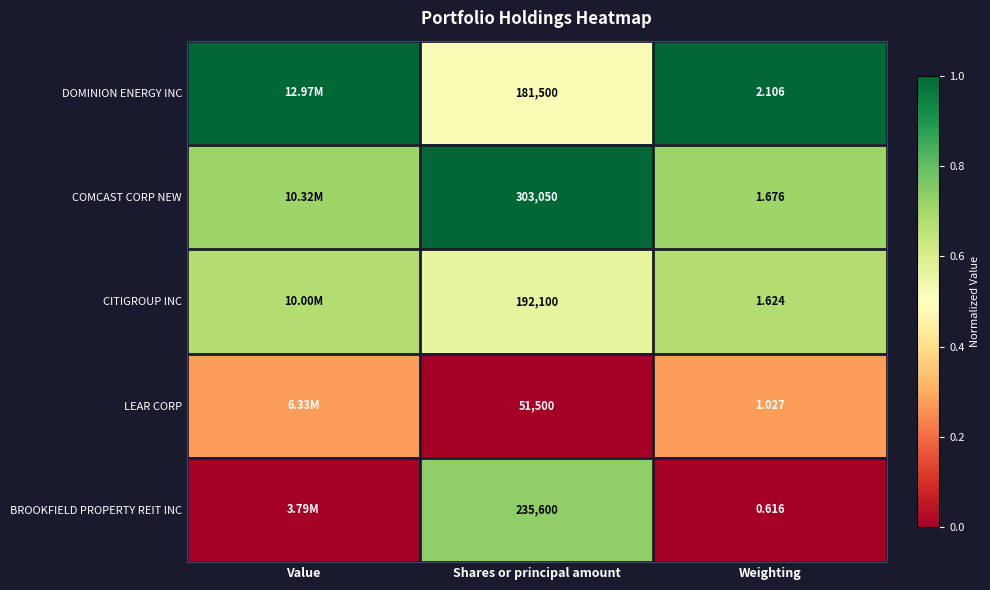

Rank the series at Weighting from lowest to highest value.

BROOKFIELD PROPERTY REIT INC, LEAR CORP, CITIGROUP INC, COMCAST CORP NEW, DOMINION ENERGY INC